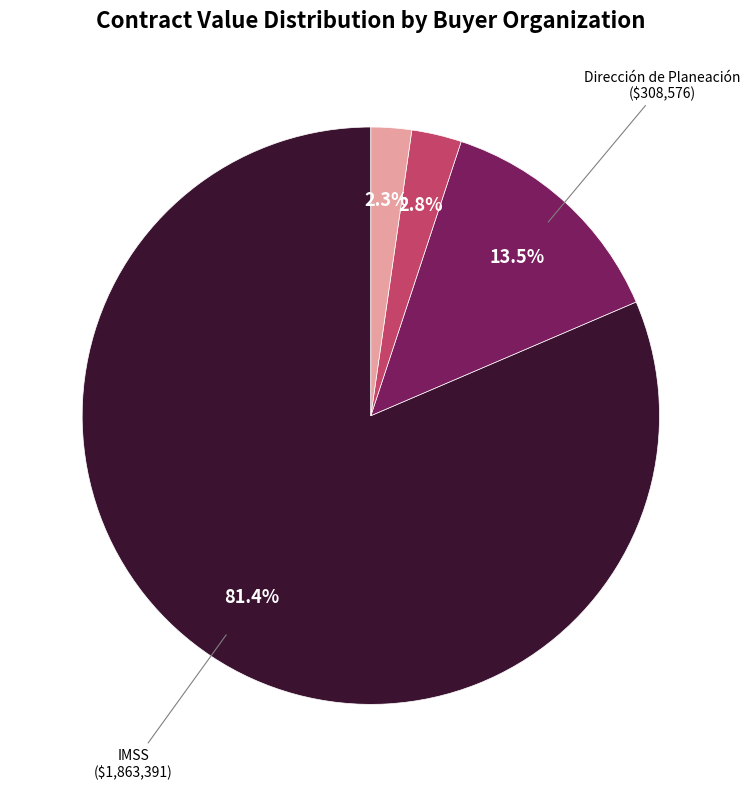

Is there a majority slice in this chart?

Yes